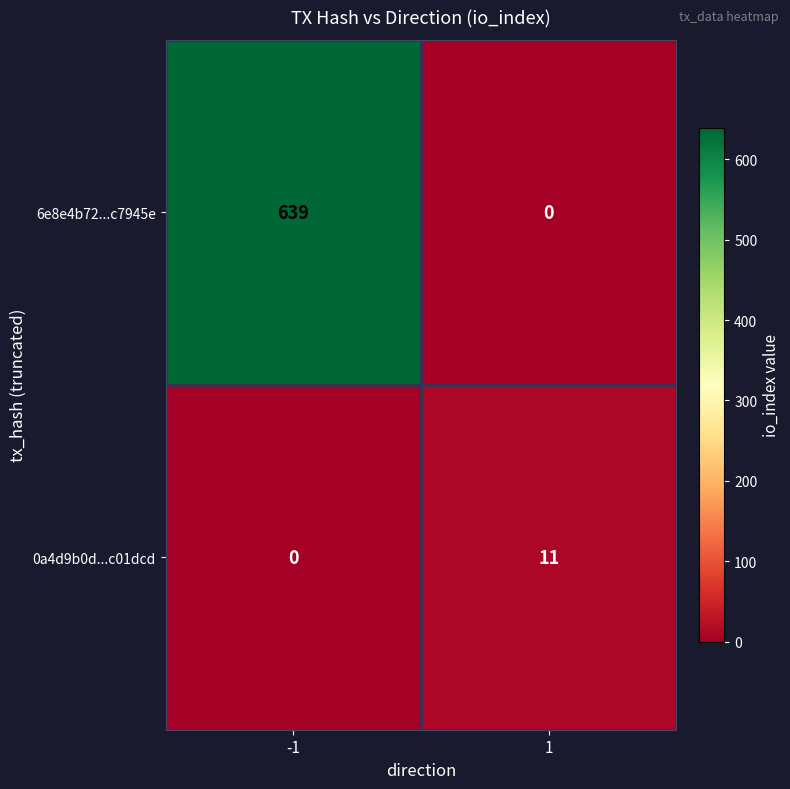

What is the average value of the 0a4d9b0d...c01dcd series?

6